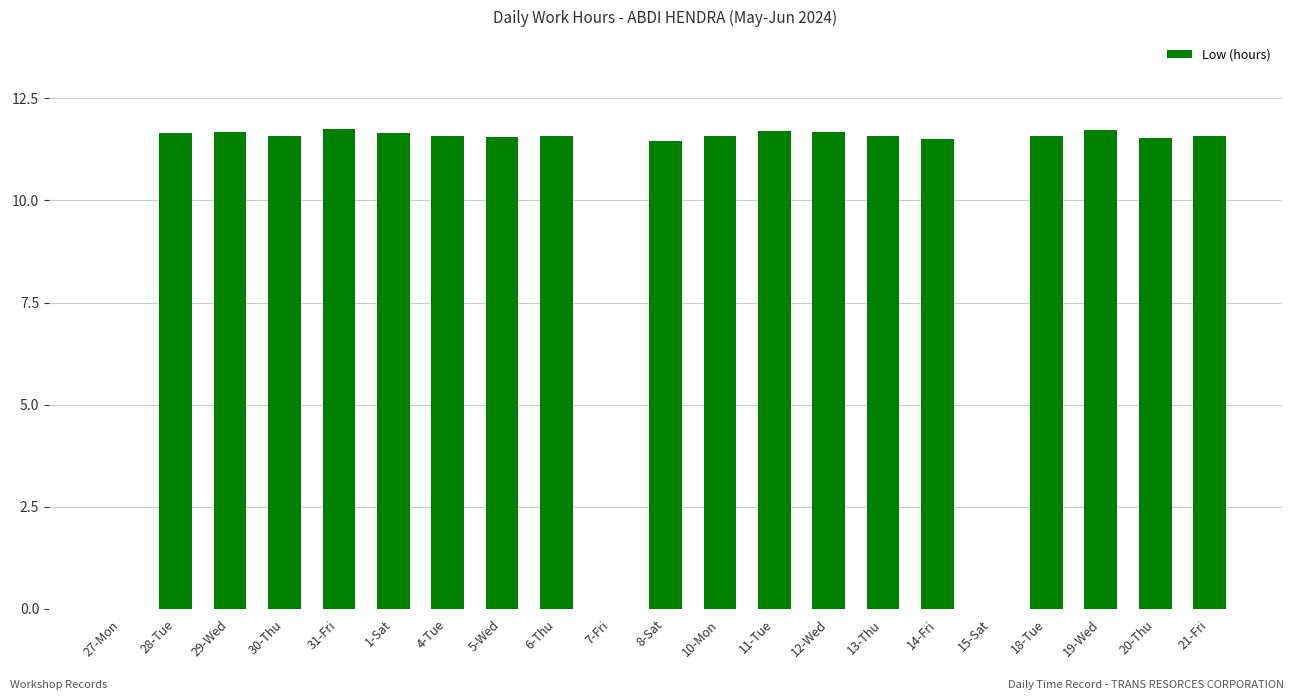

Is it true that the value at 12-Wed is 11.7?

True